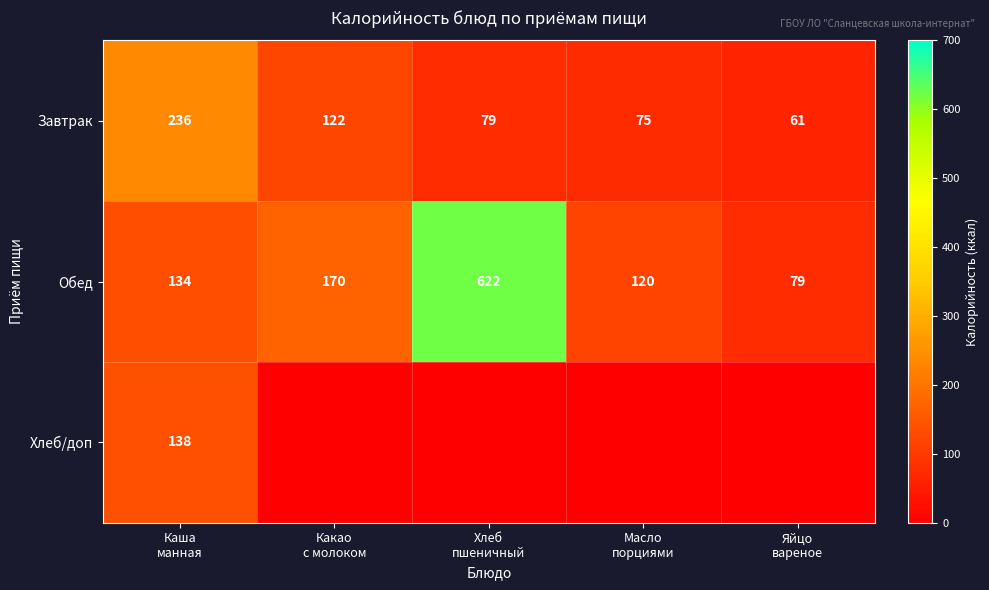

How many categories are shown in the chart?

5